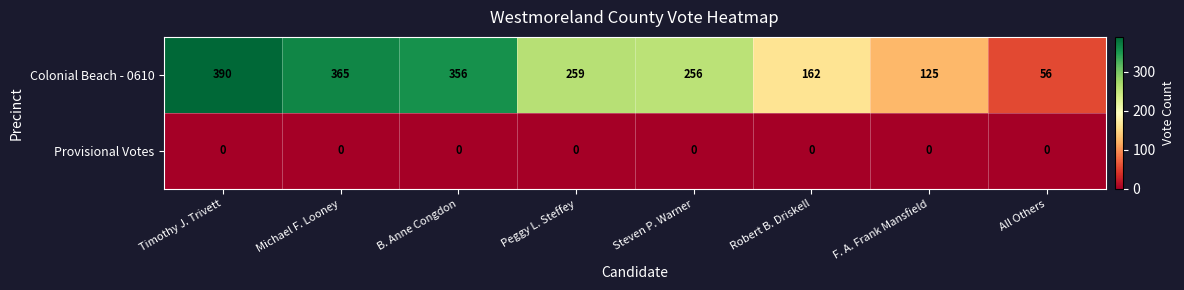

What is the greatest value displayed?

390